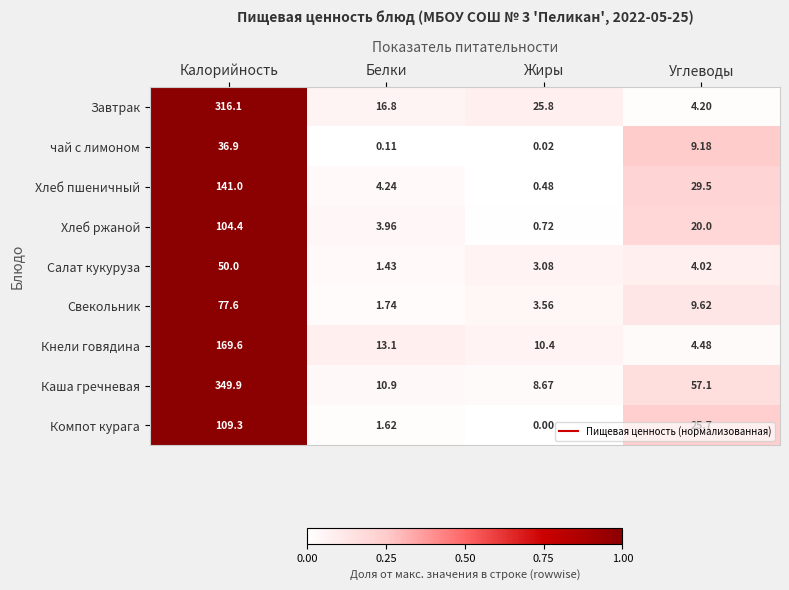

Rank the series by their maximum value, from lowest to highest.

чай с лимоном, Салат кукуруза, Свекольник, Хлеб ржаной, Компот курага, Хлеб пшеничный, Кнели говядина, Завтрак, Каша гречневая